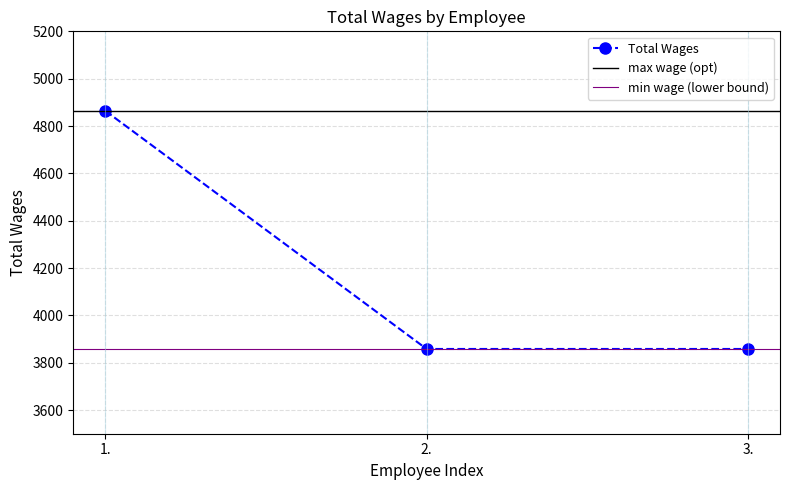

Between 1. and 3., which is larger?

1.